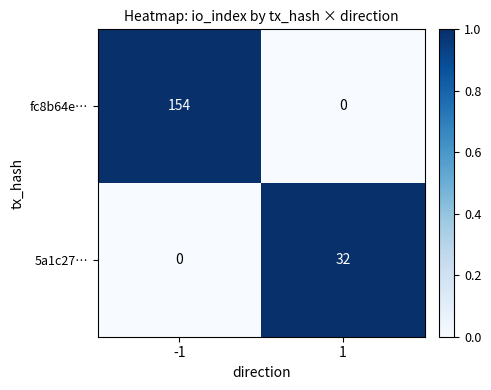

The value of 5a1c27… at -1 is -14. True or false?

False